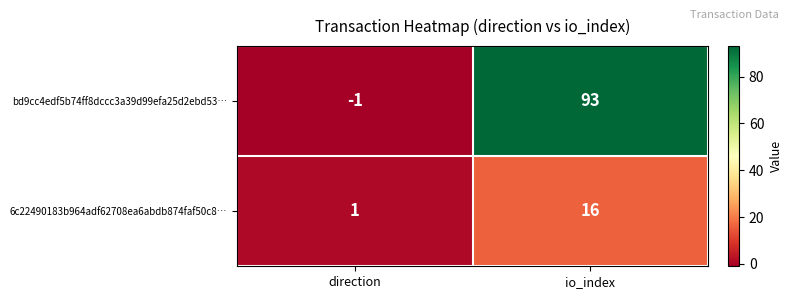

What is the sum of all 6c22490183b964adf62708ea6abdb874faf50c8… values?

17